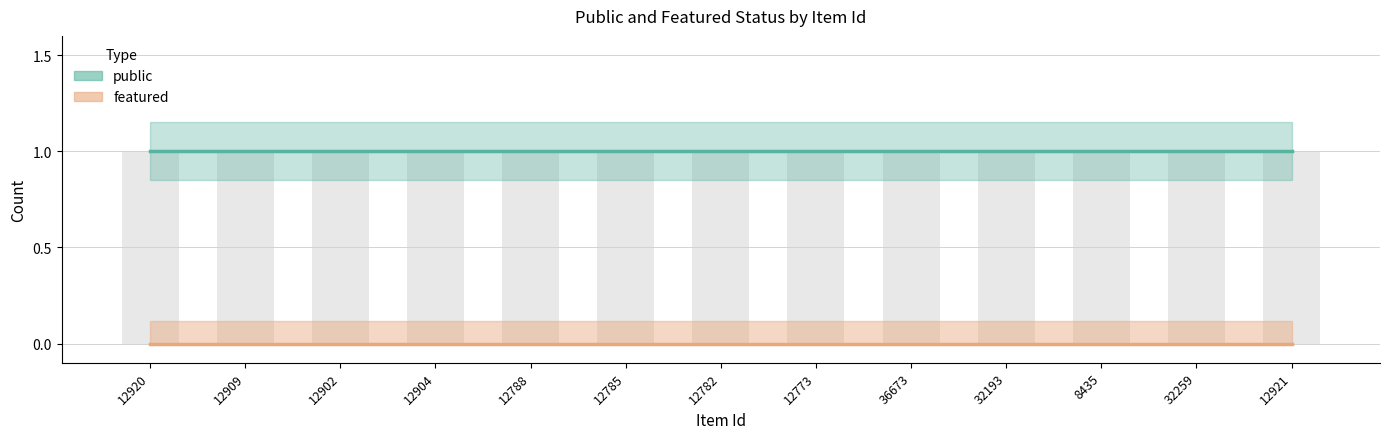

What is the total value across all series at 32259?

1